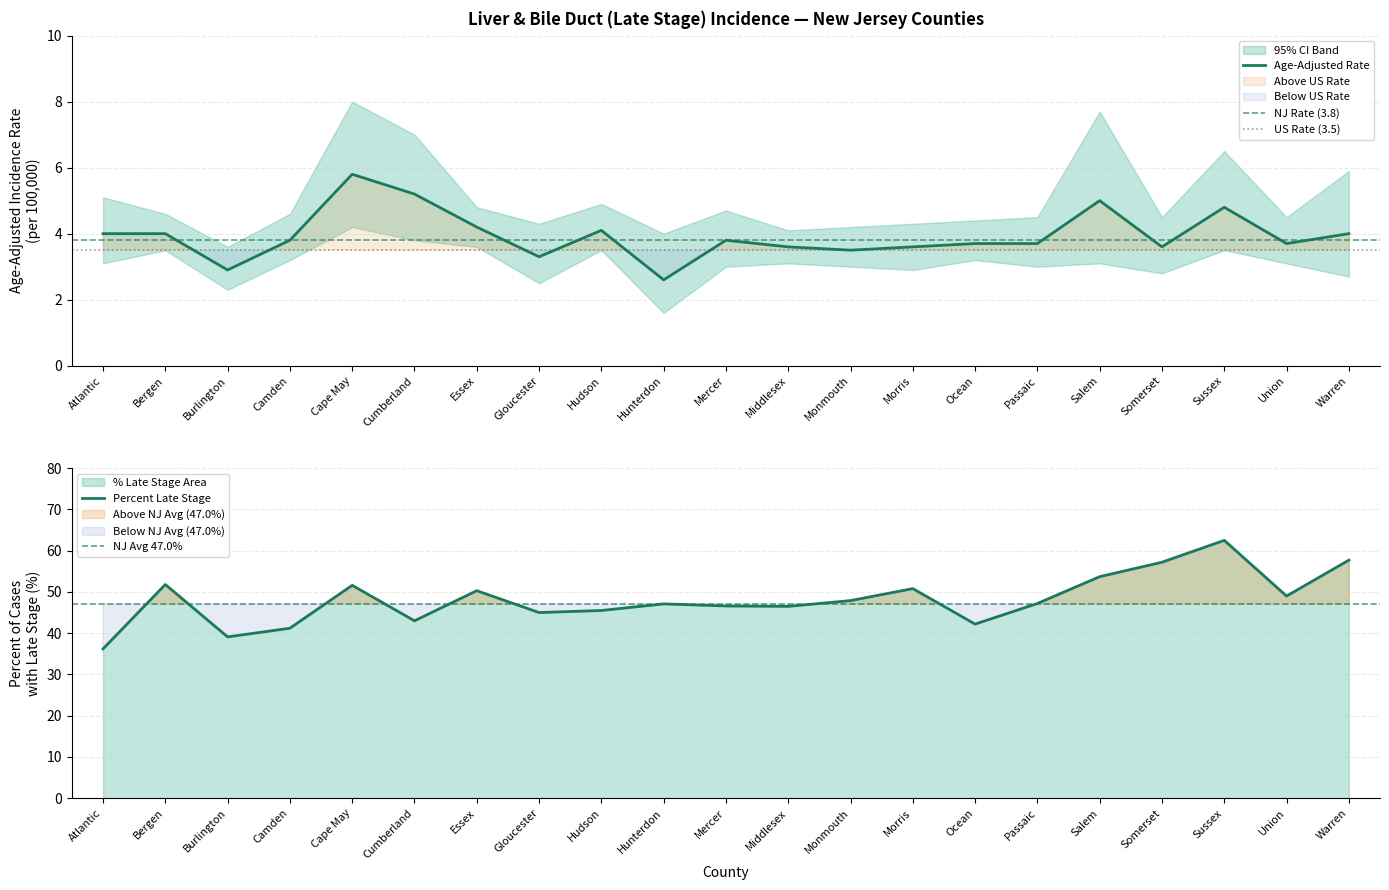

What is the difference between the maximum and minimum values in the Percent Late Stage series?

26.3